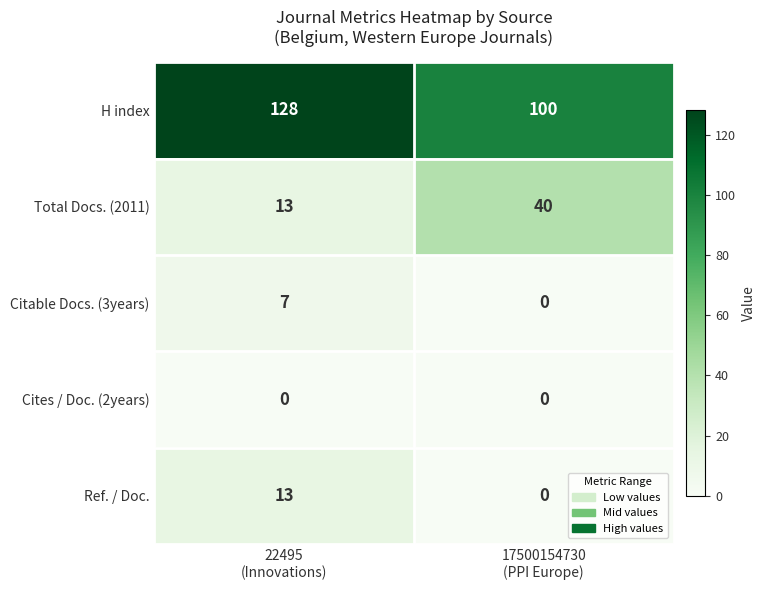

What is the average value of the Citable Docs. (3years) series?

4